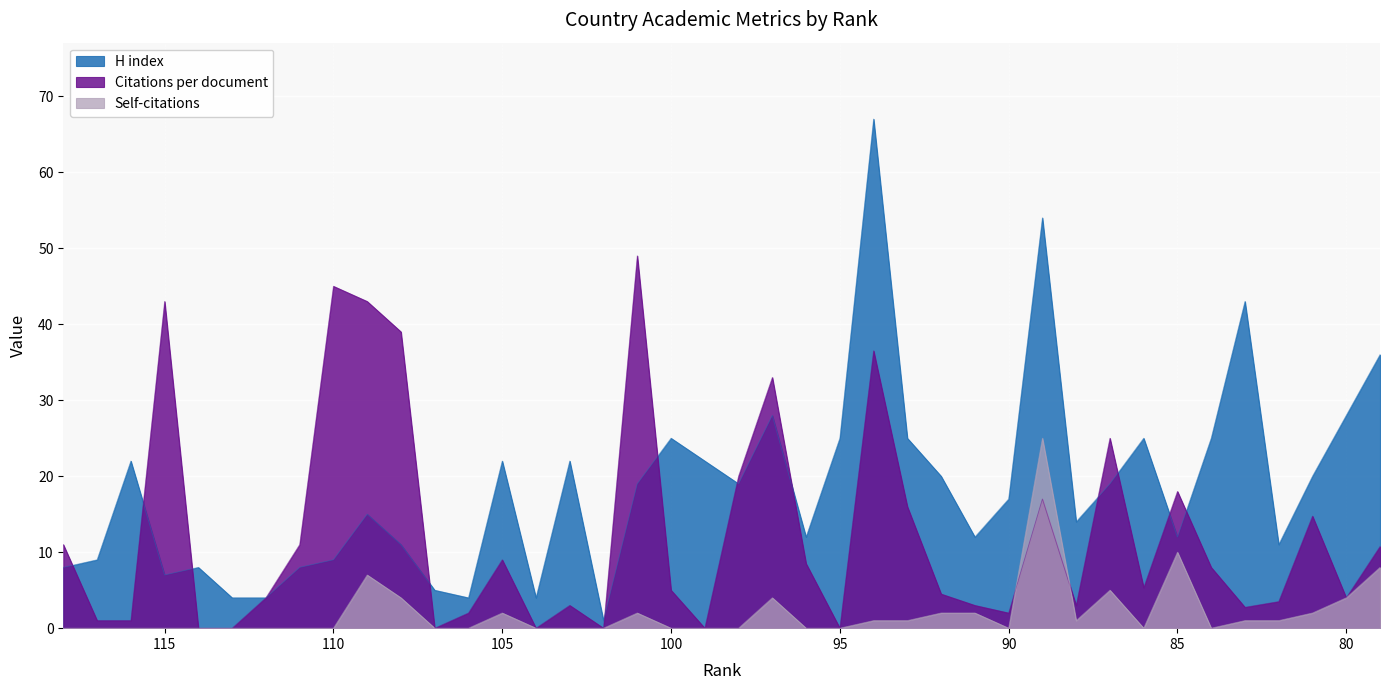

Reading right to left, extract all data points from this chart.

Citations per document: 10.8	4.0	14.8	3.5	2.8	8.0	18.0	5.3	25.0	3.0	17.0	2.0	3.0	4.5	16.0	36.5	0.0	8.5	33.0	20.0	0.0	5.0	49.0	0.0	3.0	0.0	9.0	2.0	0.0	39.0	43.0	45.0	11.0	4.0	0.0	0.0	43.0	1.0	1.0	11.0
H index: 36.0	28.0	20.0	11.0	43.0	25.0	12.0	25.0	19.0	14.0	54.0	17.0	12.0	20.0	25.0	67.0	25.0	12.0	28.0	19.0	22.0	25.0	19.0	1.0	22.0	4.0	22.0	4.0	5.0	11.0	15.0	9.0	8.0	4.0	4.0	8.0	7.0	22.0	9.0	8.0
Self-citations: 8.0	4.0	2.0	1.0	1.0	0.0	10.0	0.0	5.0	1.0	25.0	0.0	2.0	2.0	1.0	1.0	0.0	0.0	4.0	0.0	0.0	0.0	2.0	0.0	0.0	0.0	2.0	0.0	0.0	4.0	7.0	0.0	0.0	0.0	0.0	0.0	0.0	0.0	0.0	0.0